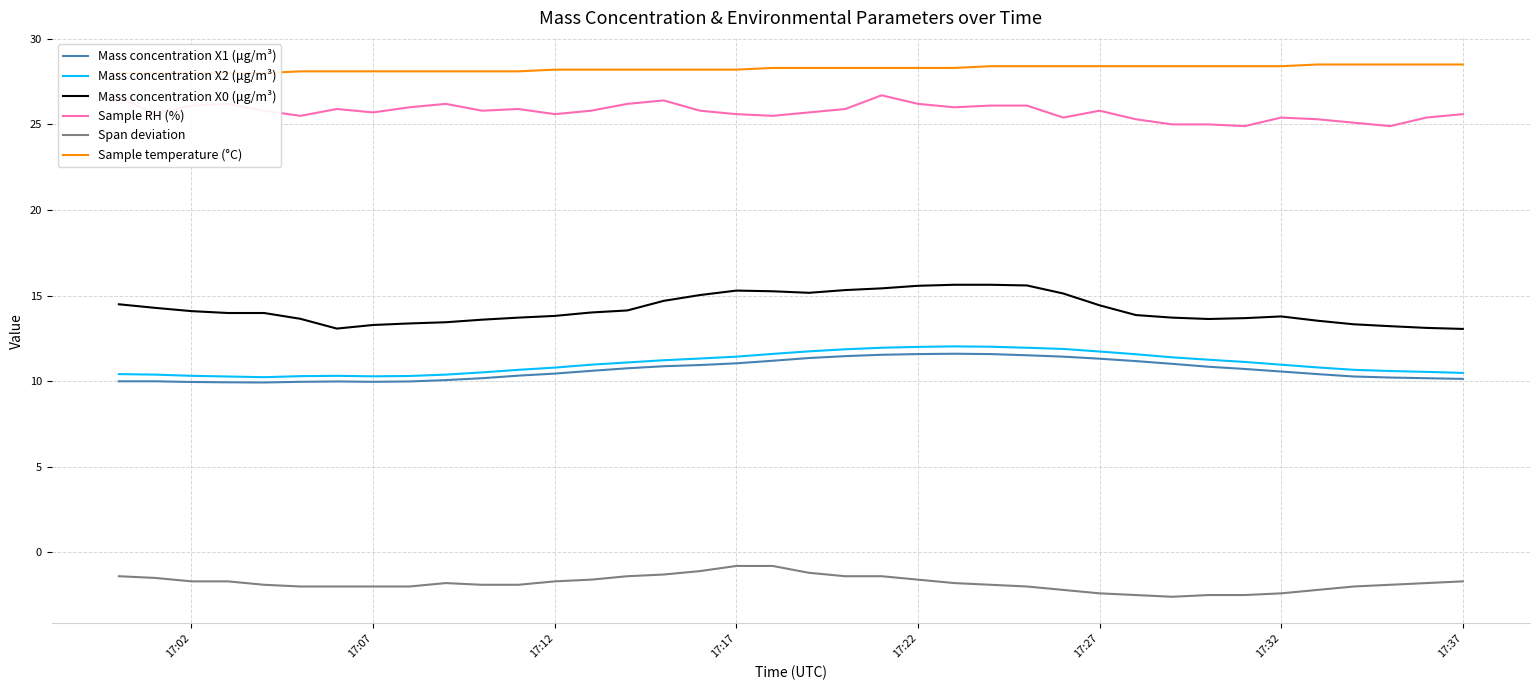

How many lines are shown in the chart?

6